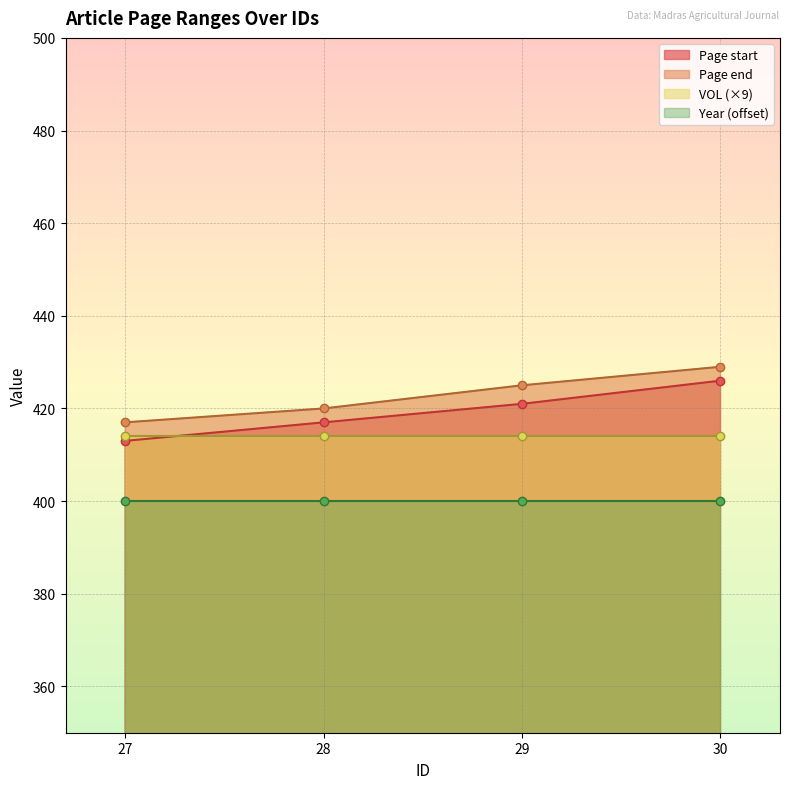

Between 30 and 27, which is larger?

30